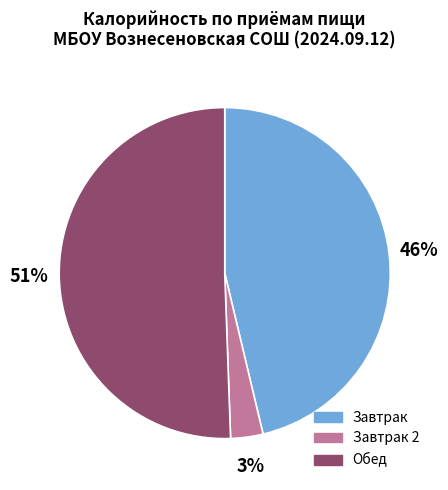

Is there any slice that represents more than half of the pie?

Yes